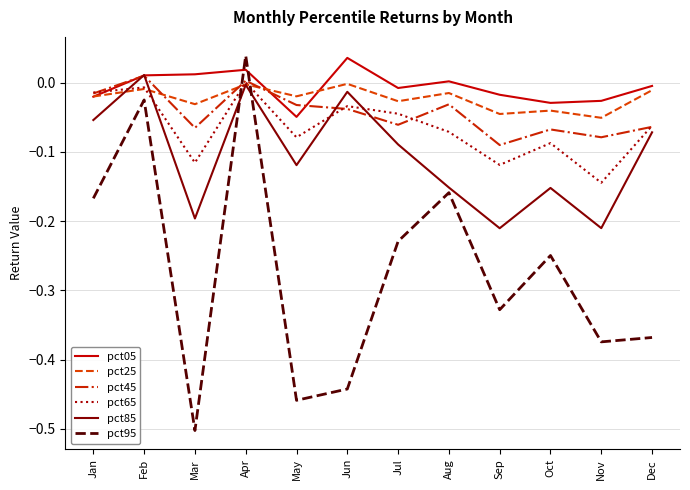

After their last crossing, which series has the higher values: pct05 or pct65?

pct05